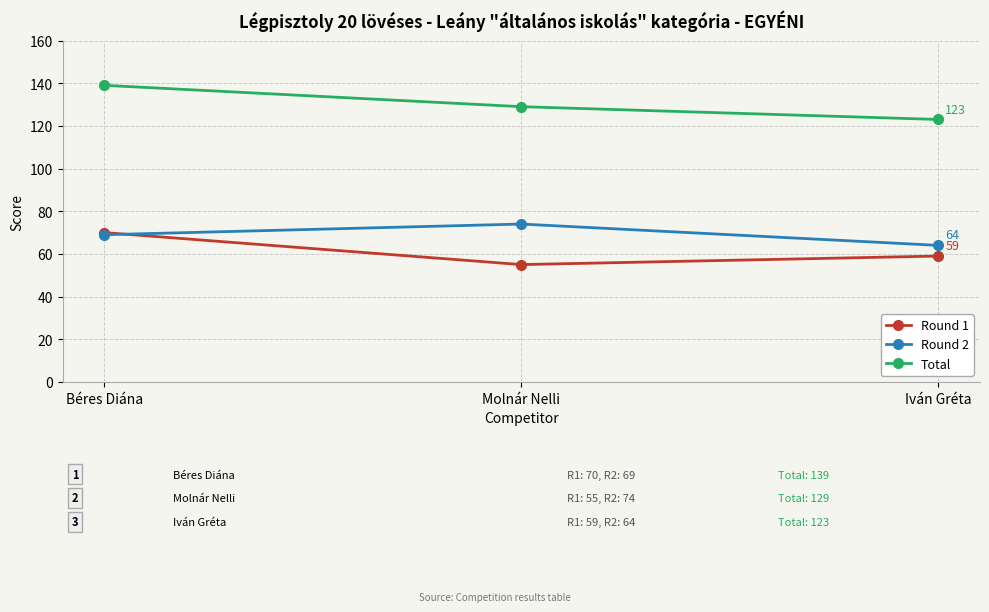

What is the sum of all Round 2 values?

207